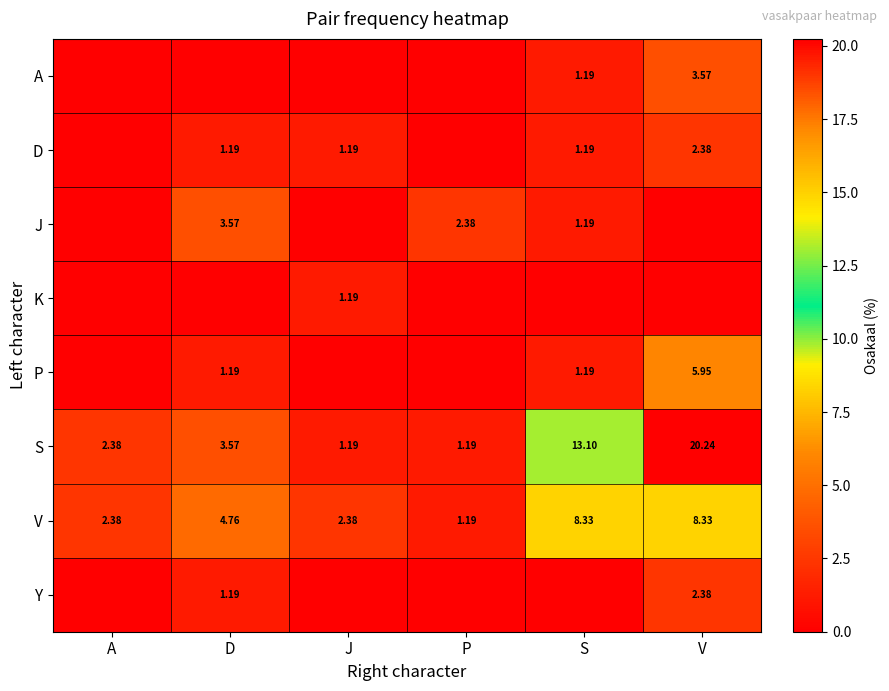

What is the sum of the S values at J and D?

4.8